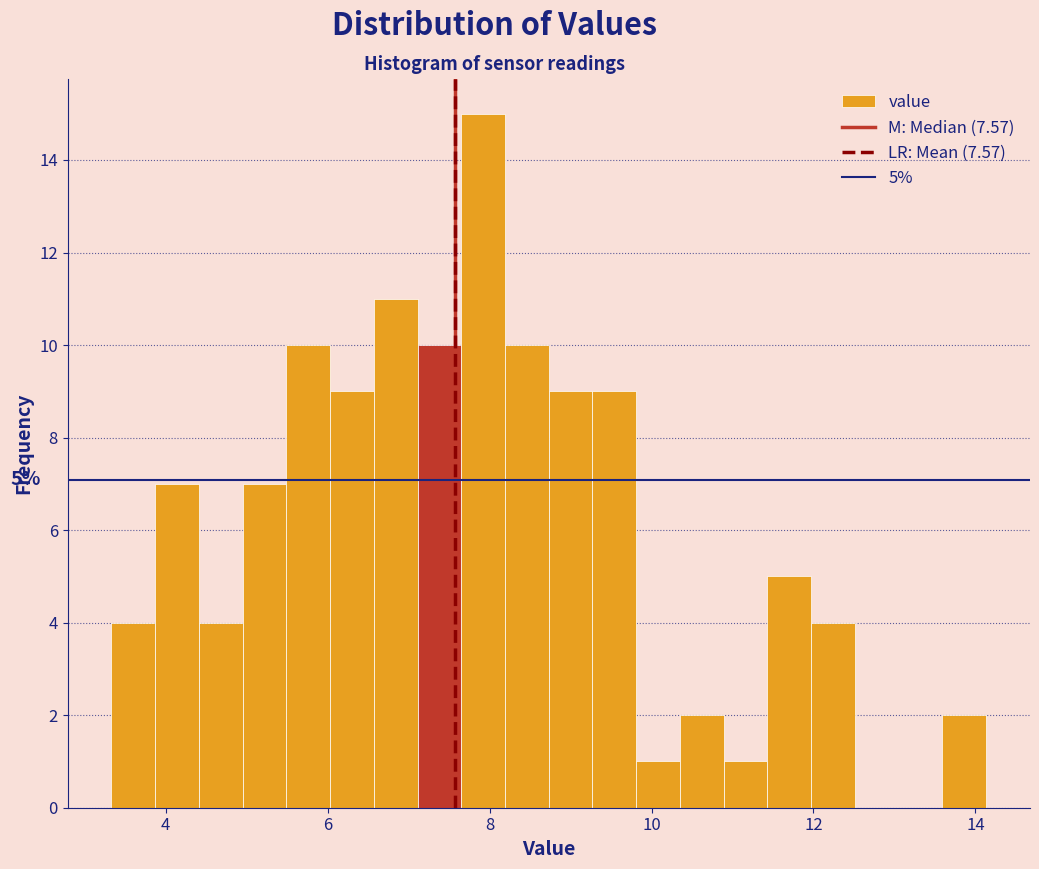

Read against the x-axis, roughly where is the centre of the tallest bar?

8.0